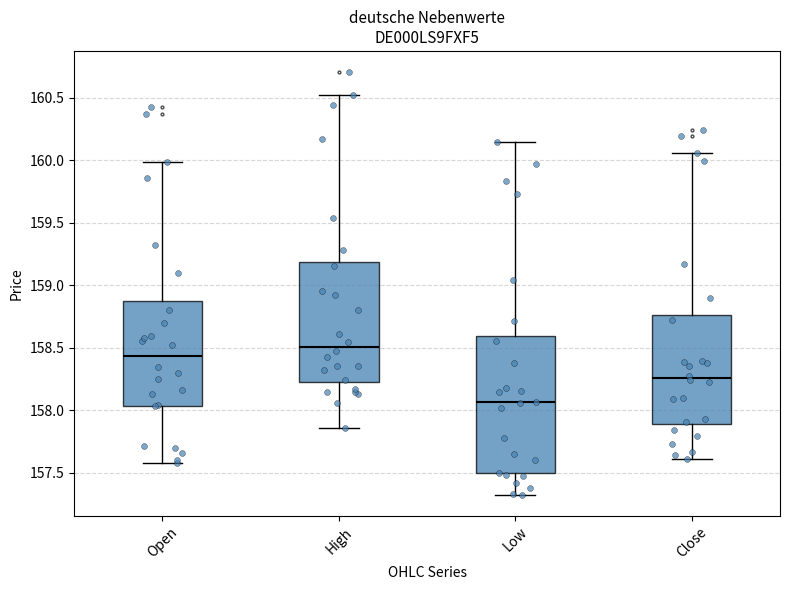

Comparing the boxes themselves (not the whiskers), which one is the tallest?

Low